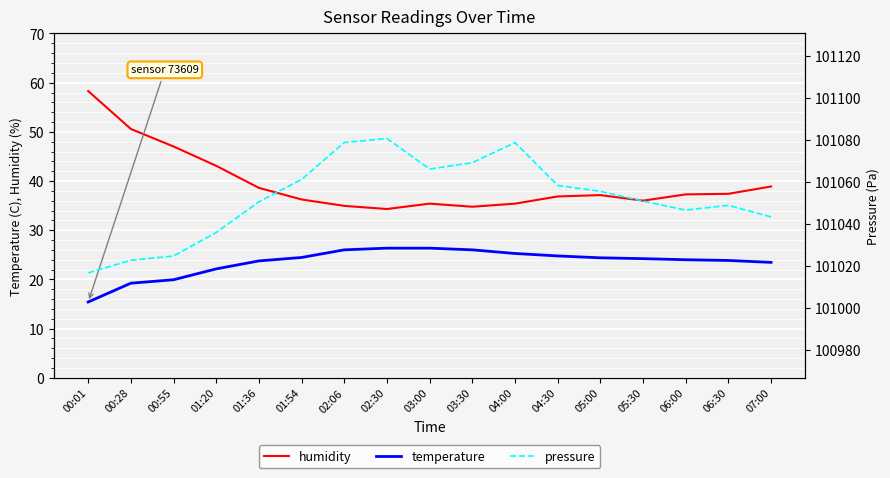

What value does the humidity series have at 05:00?

37.1